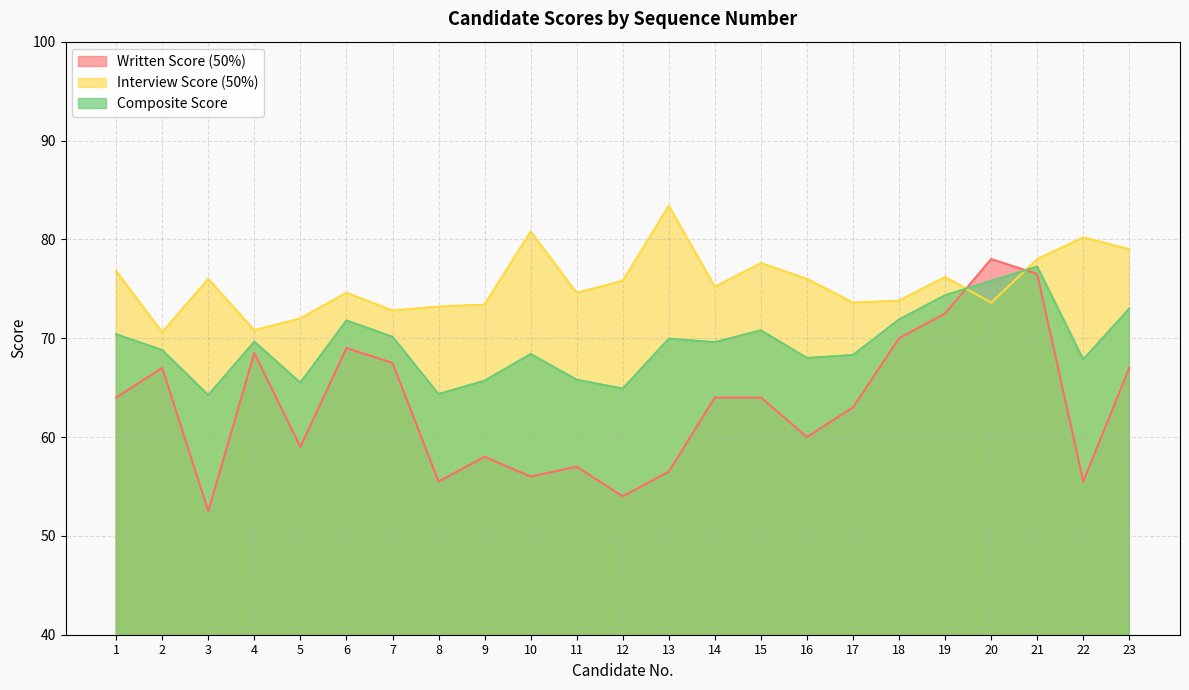

What is the approximate value of Written Score (50%) at 4?

68.5